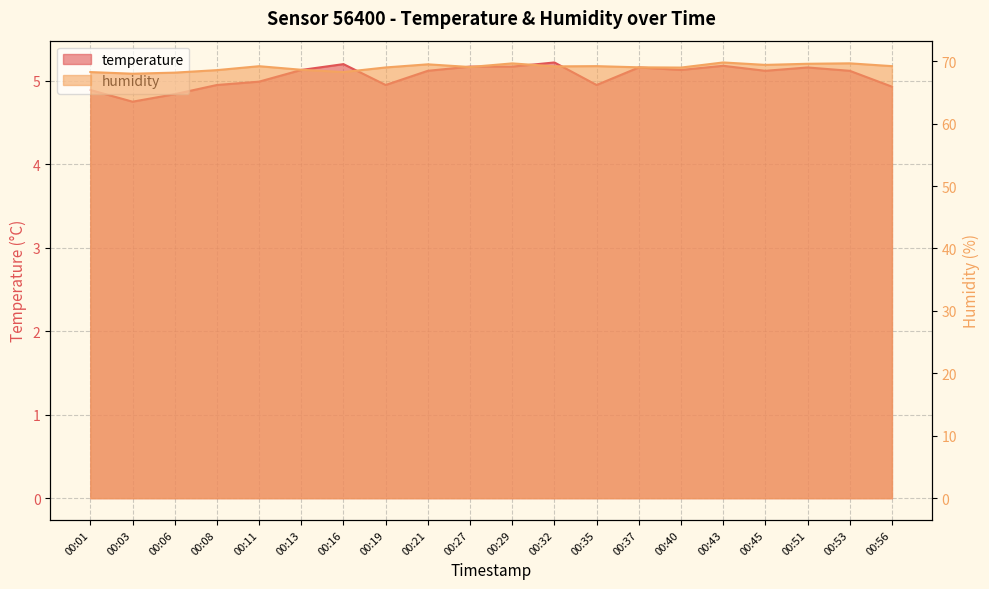

Rank the series by their average value, from highest to lowest.

humidity, temperature